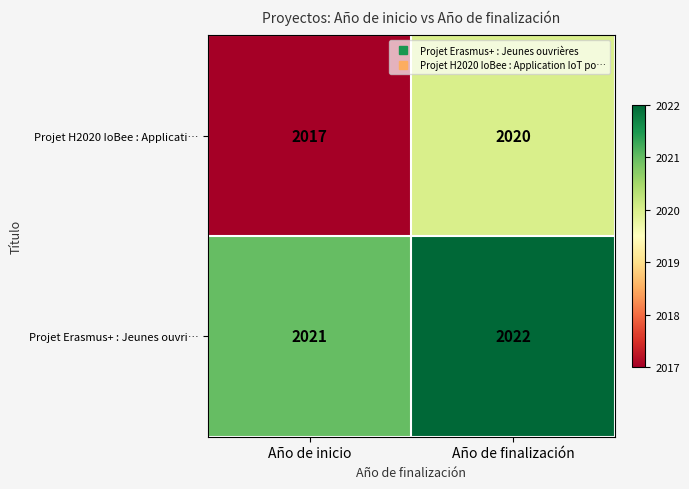

What is the greatest value displayed?

2022